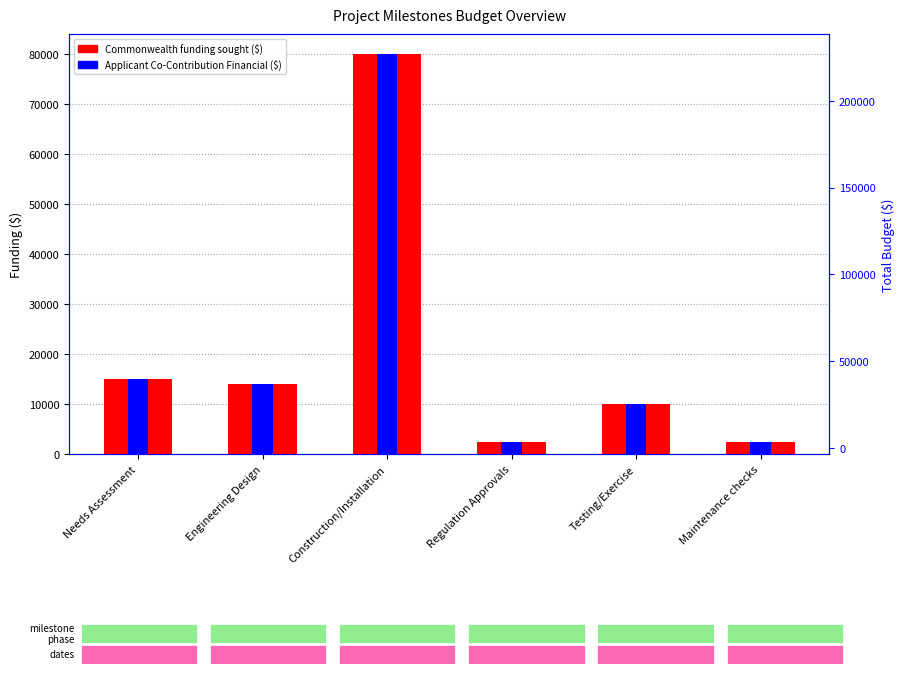

Rank the categories by Applicant Co-Contribution Financial ($) value from highest to lowest.

Construction/Installation, Needs Assessment, Engineering Design, Testing/Exercise, Regulation Approvals, Maintenance checks